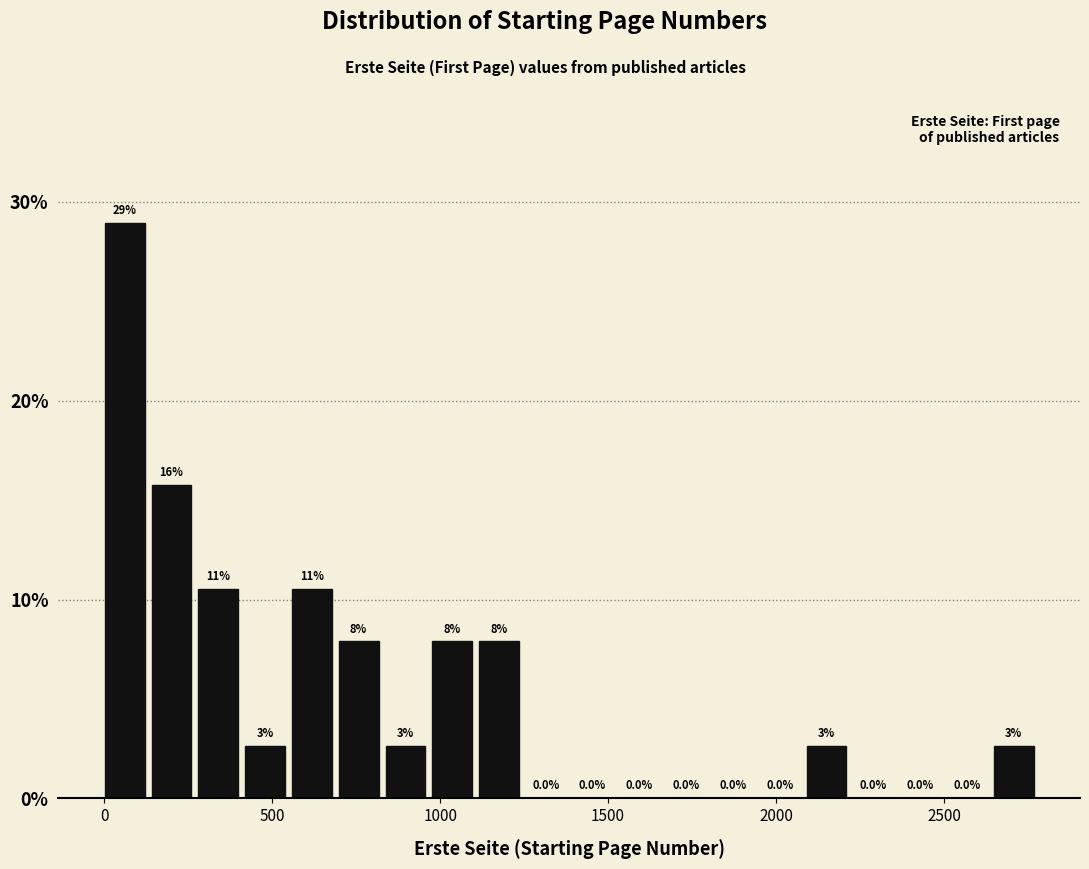

Around what value on the x-axis is the tallest bar? Give the approximate position of its centre, as read against the axis.

50